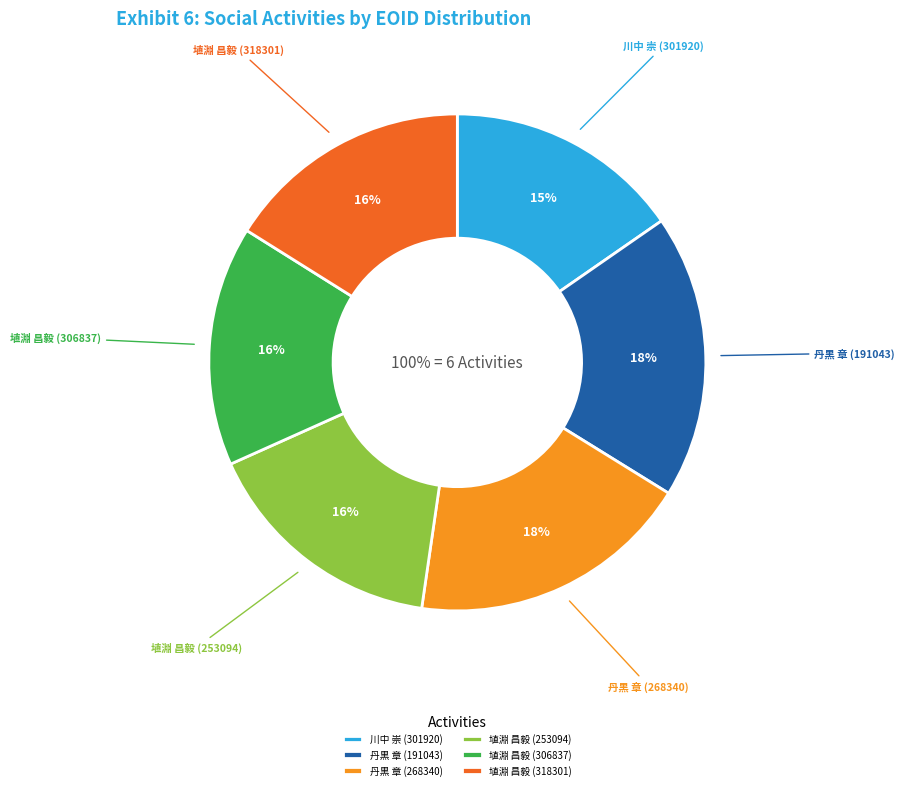

To the nearest percent, what portion does 川中 崇 (301920) represent?

15%